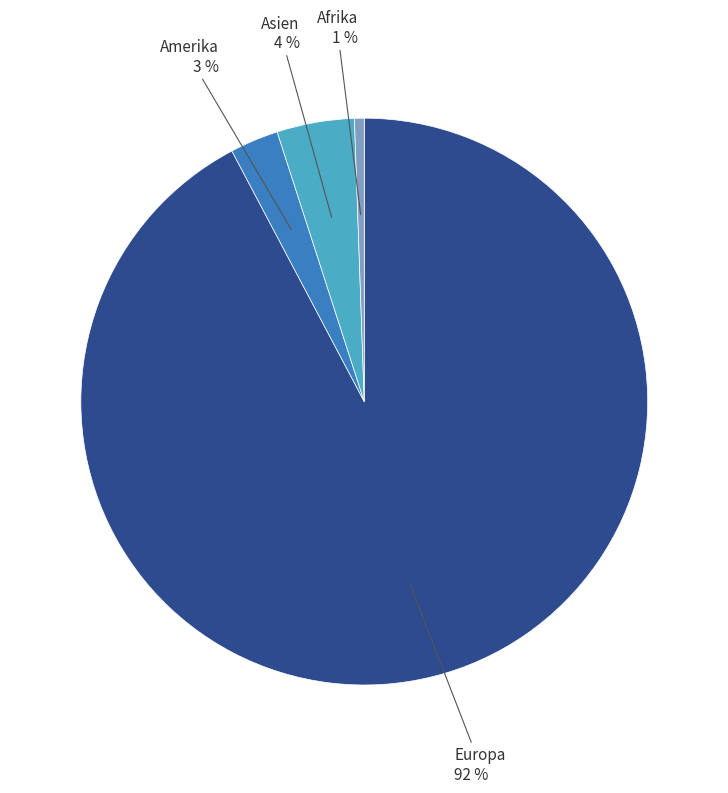

Is the sum of Amerika and Afrika greater than half?

No